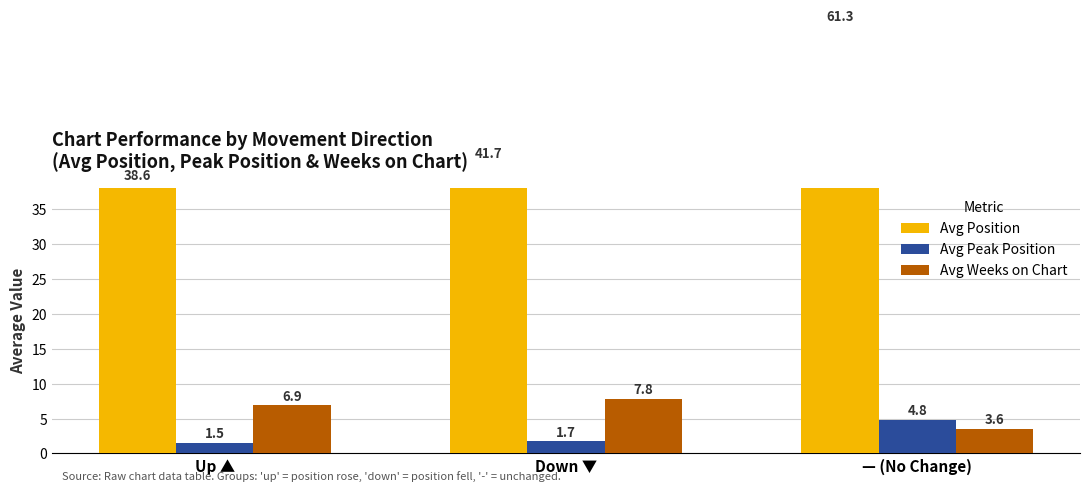

What is the average value of the Avg Peak Position series?

2.7